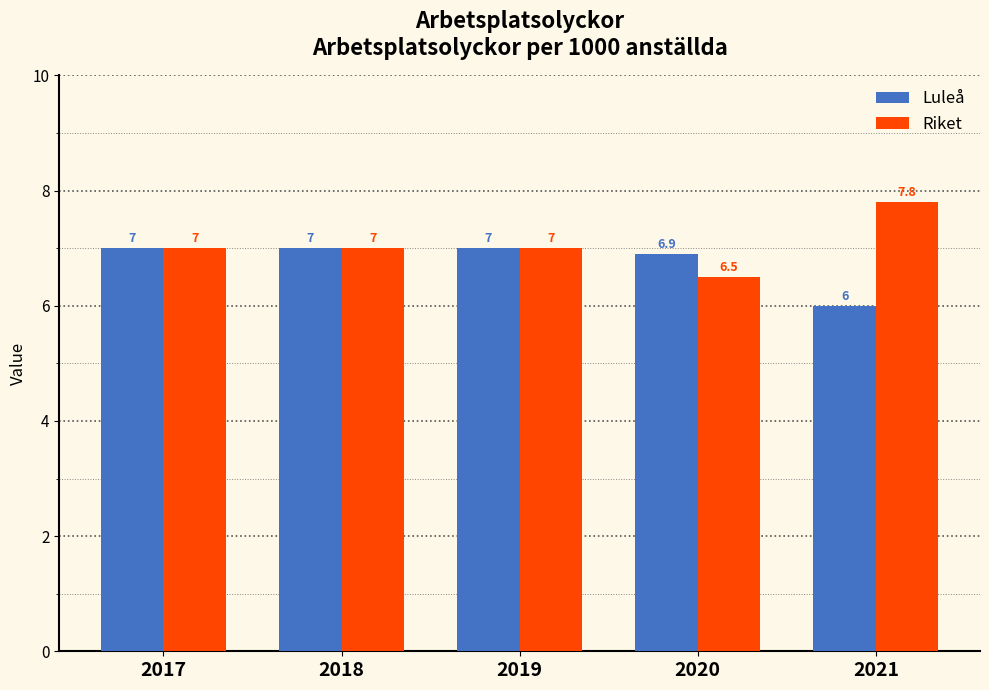

Reading left to right, extract all data points from this chart.

Luleå: 2017=7.0	2018=7.0	2019=7.0	2020=6.9	2021=6.0
Riket: 2017=7.0	2018=7.0	2019=7.0	2020=6.5	2021=7.8